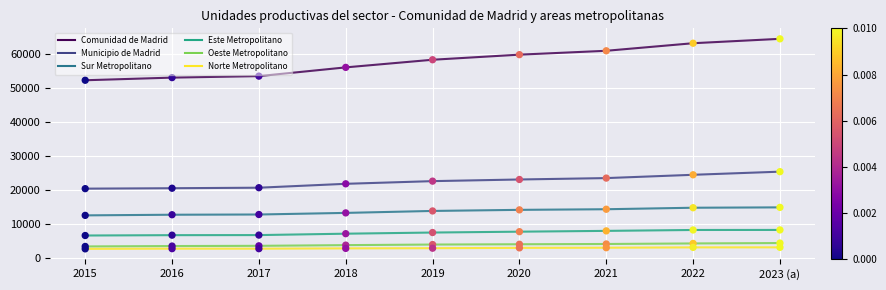

Which series has the largest total across all categories?

Comunidad de Madrid